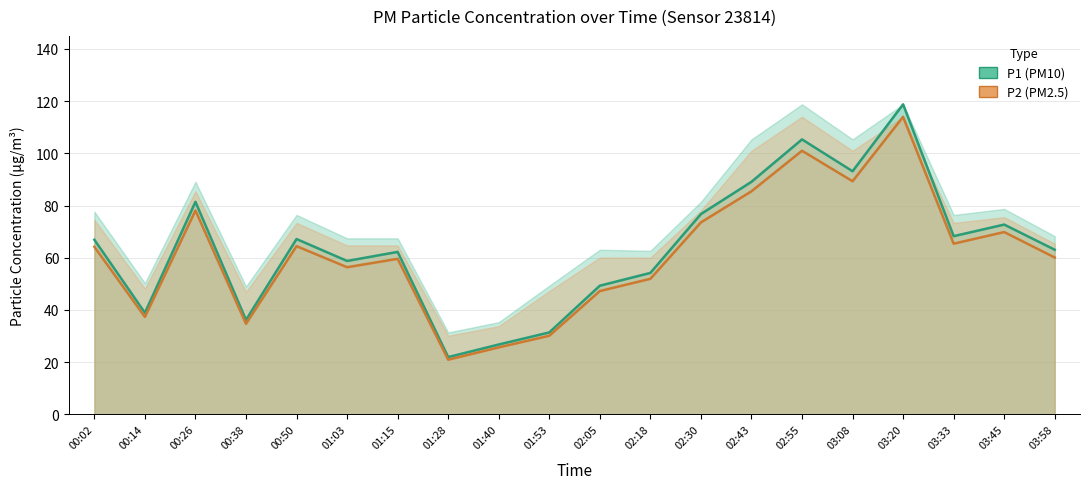

How many values in the P2 (PM2.5) series exceed 64?

10